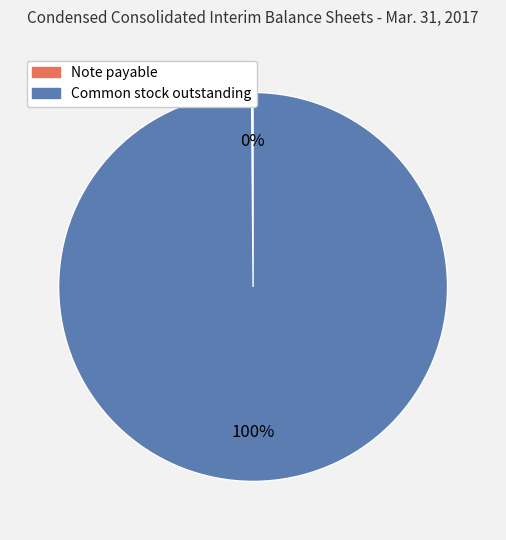

Is it true that Common stock outstanding is 100% of the pie?

True